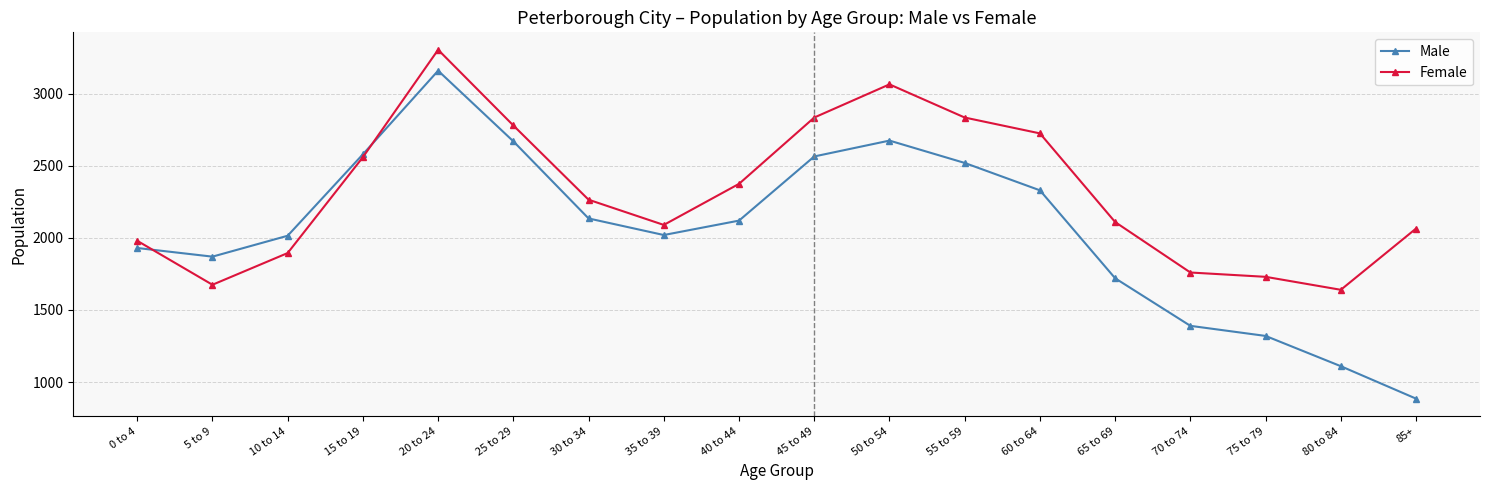

What value does the Male series have at 55 to 59, to the nearest 100?

2500